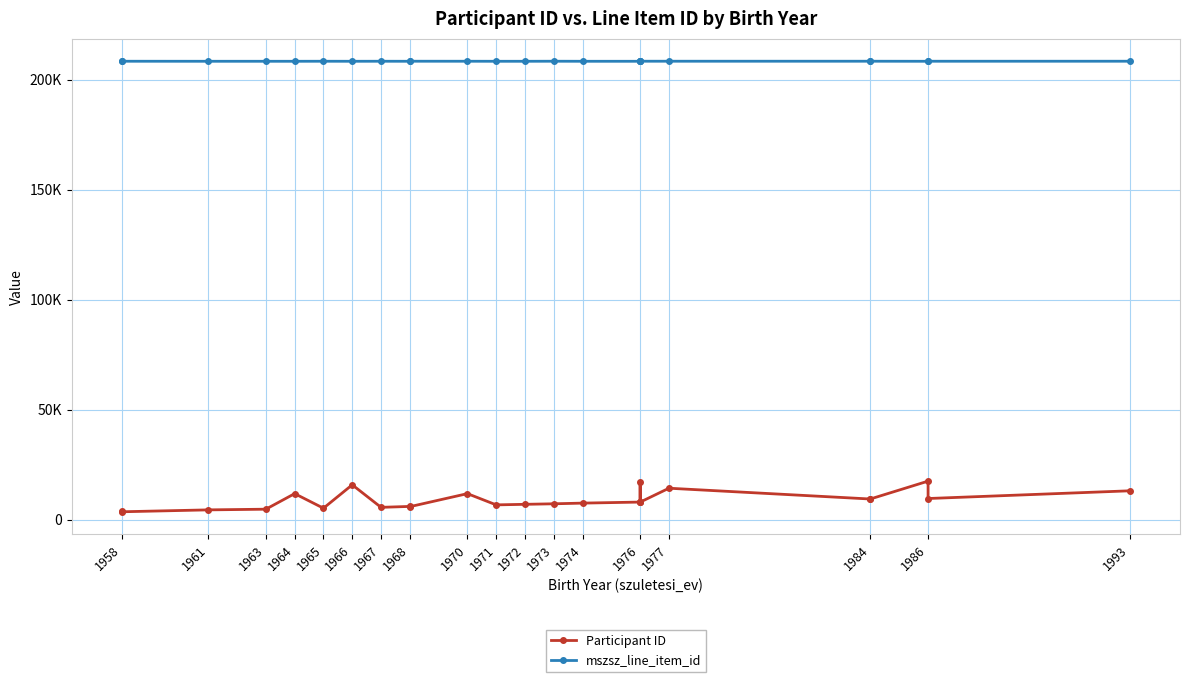

True or false: mszsz_line_item_id has a value of 208346 at 1993.

True